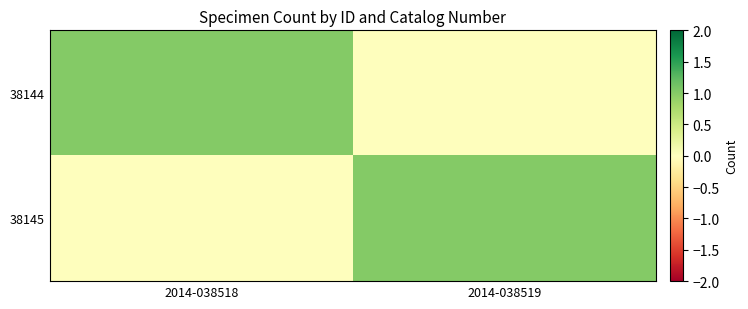

Reading left to right, extract all data points from this chart.

38144: 2014-038518=1	2014-038519=0
38145: 2014-038518=0	2014-038519=1